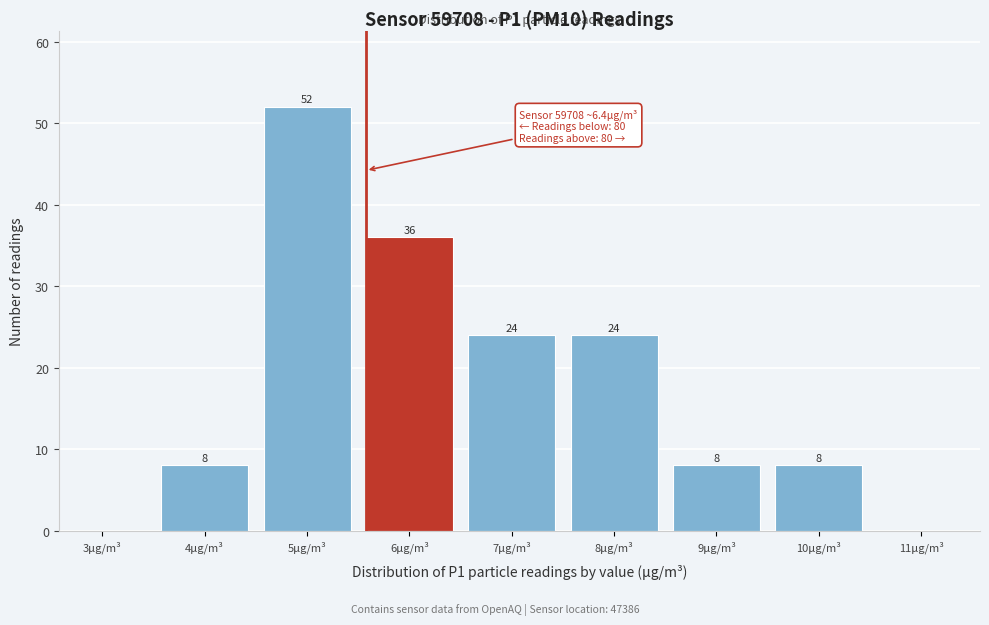

Reading left to right, list all the values displayed in this chart.

3μg/m³=0	4μg/m³=8	5μg/m³=52	6μg/m³=36	7μg/m³=24	8μg/m³=24	9μg/m³=8	10μg/m³=8	11μg/m³=0